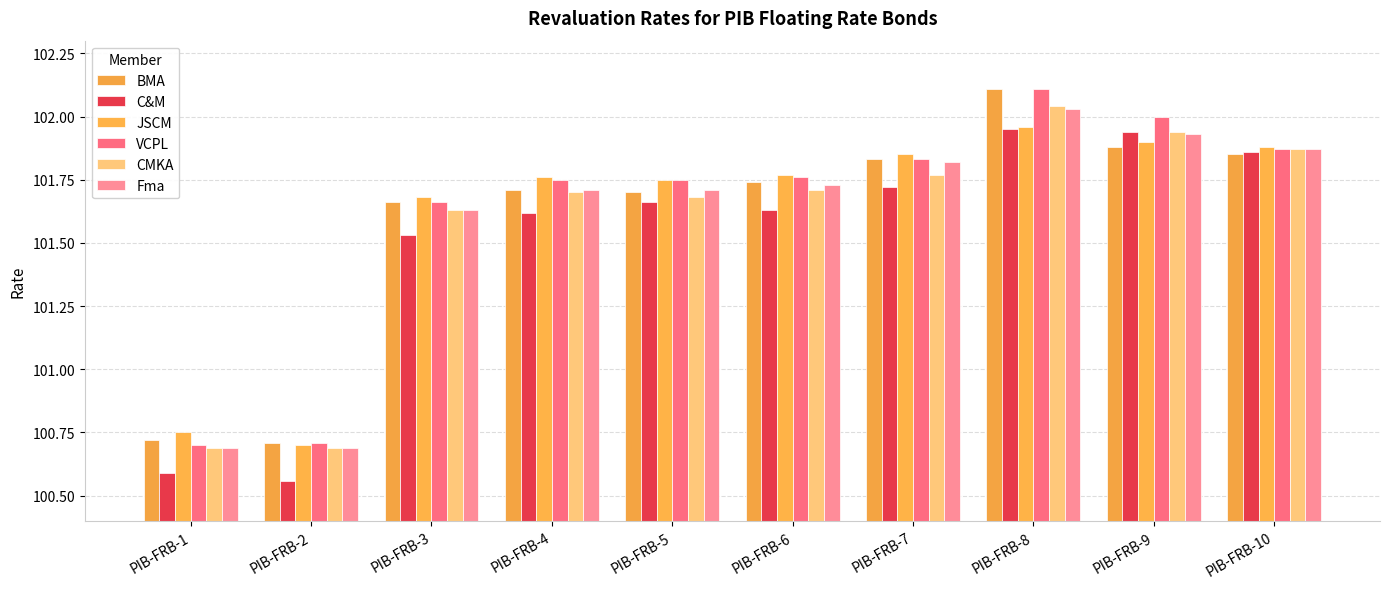

How many groups of bars are there?

10